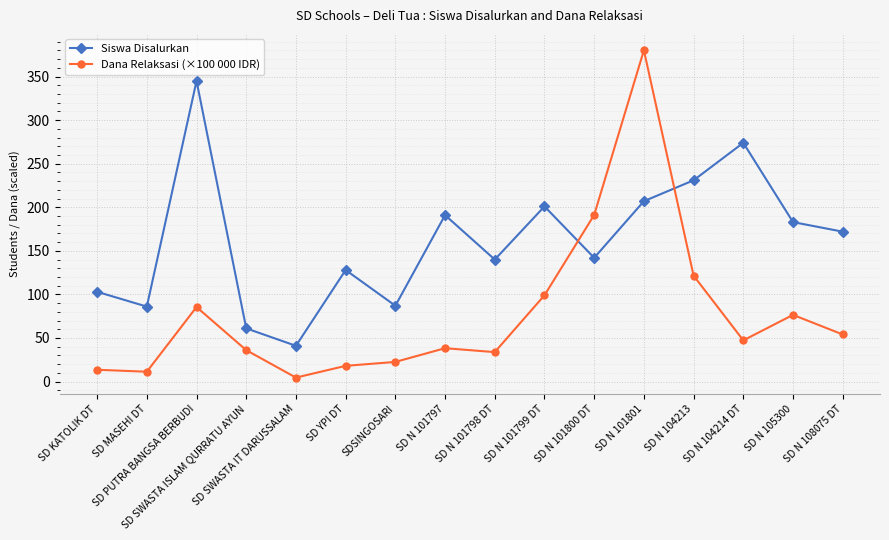

Which series has the largest total across all categories?

Siswa Disalurkan